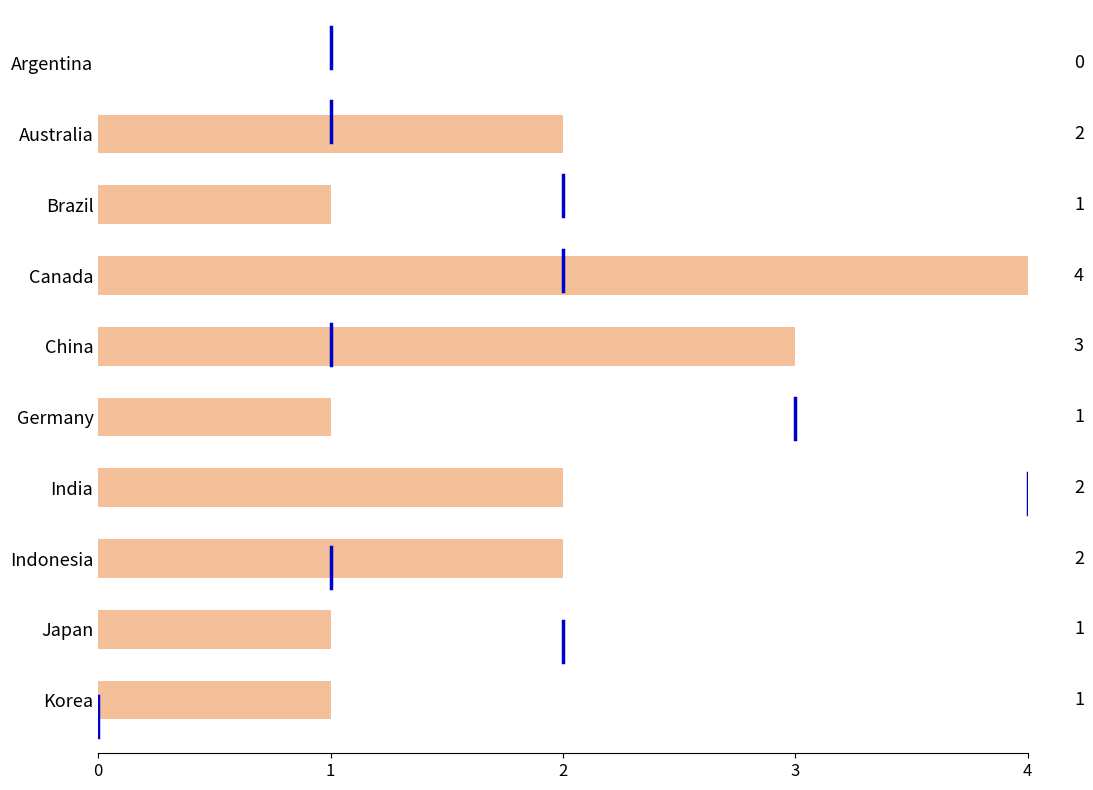

Reading top to bottom, list all the values displayed in this chart.

Argentina=0	Australia=2	Brazil=1	Canada=4	China=3	Germany=1	India=2	Indonesia=2	Japan=1	Korea=1